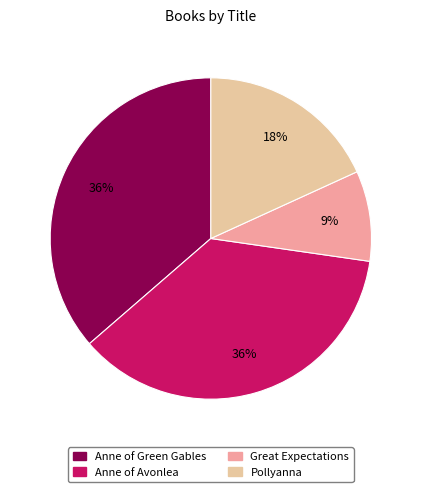

To the nearest percent, what portion does Anne of Green Gables represent?

36%